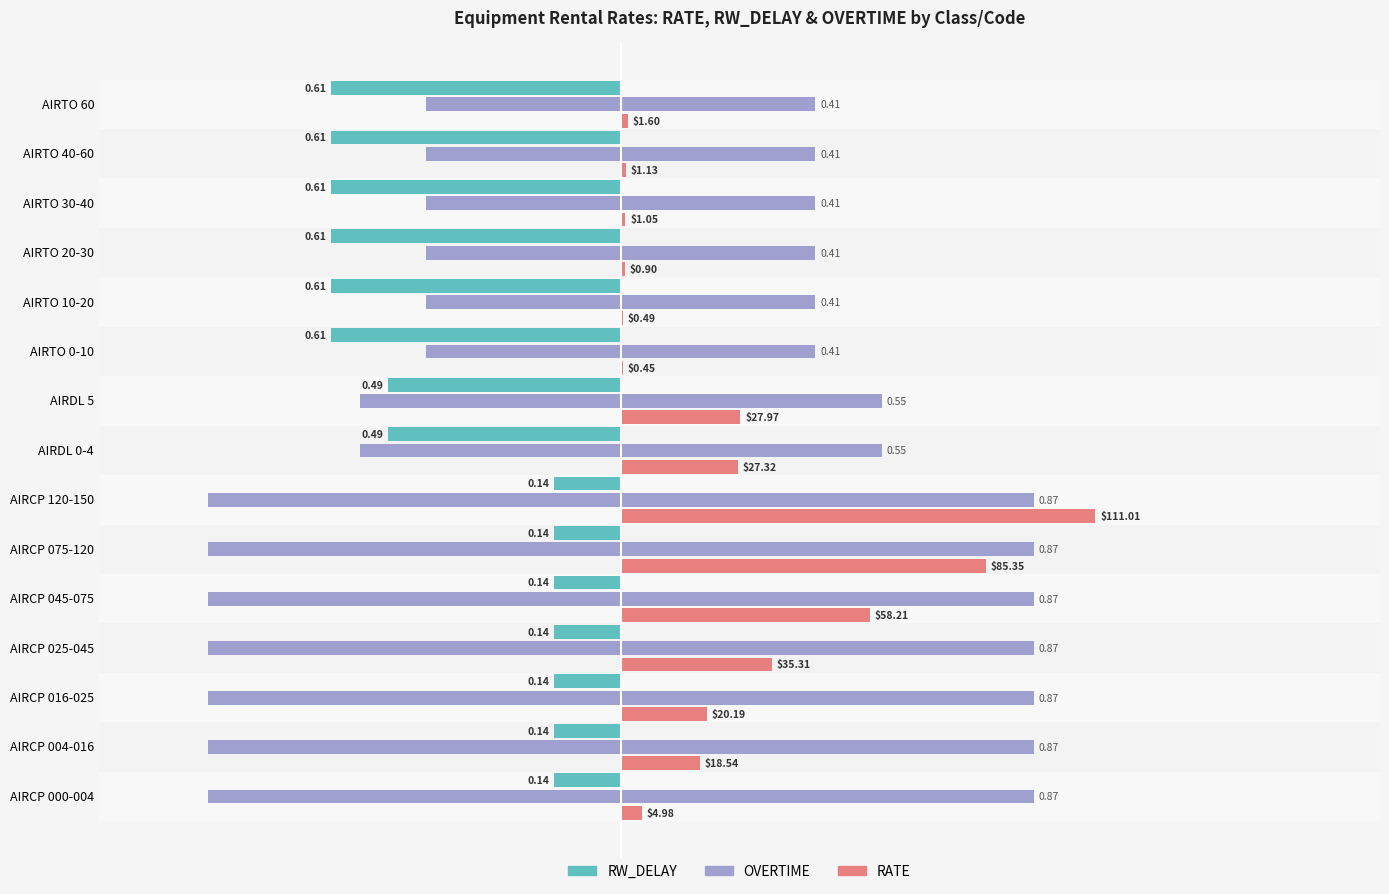

Which series has the largest range (max minus min)?

RATE